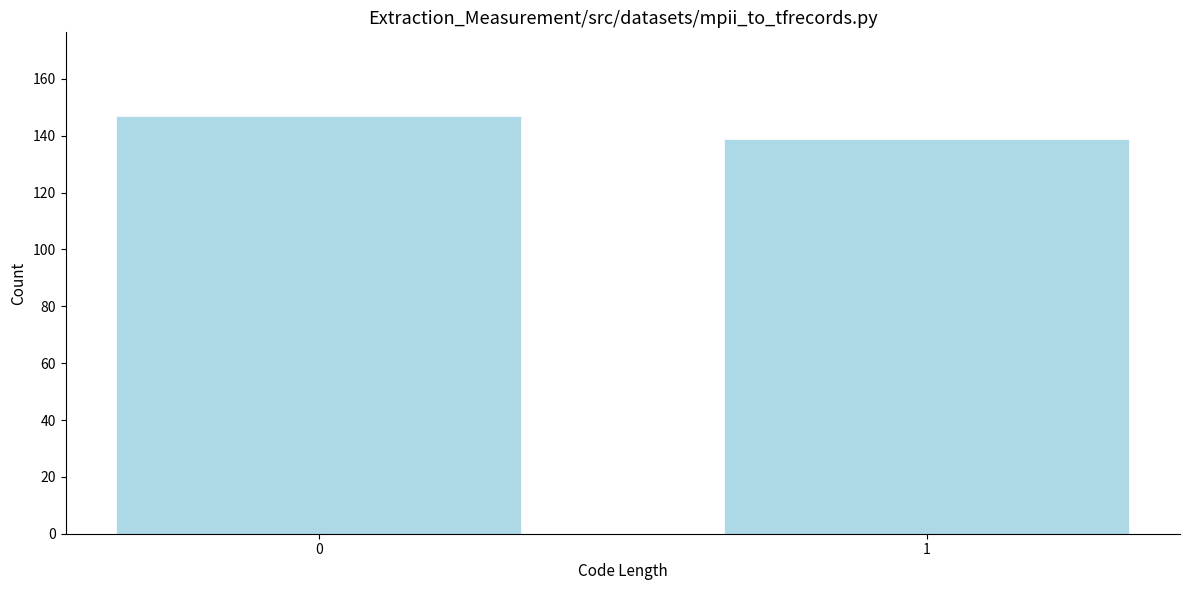

Reading right to left, transcribe all the data shown in this chart.

1=139	0=147